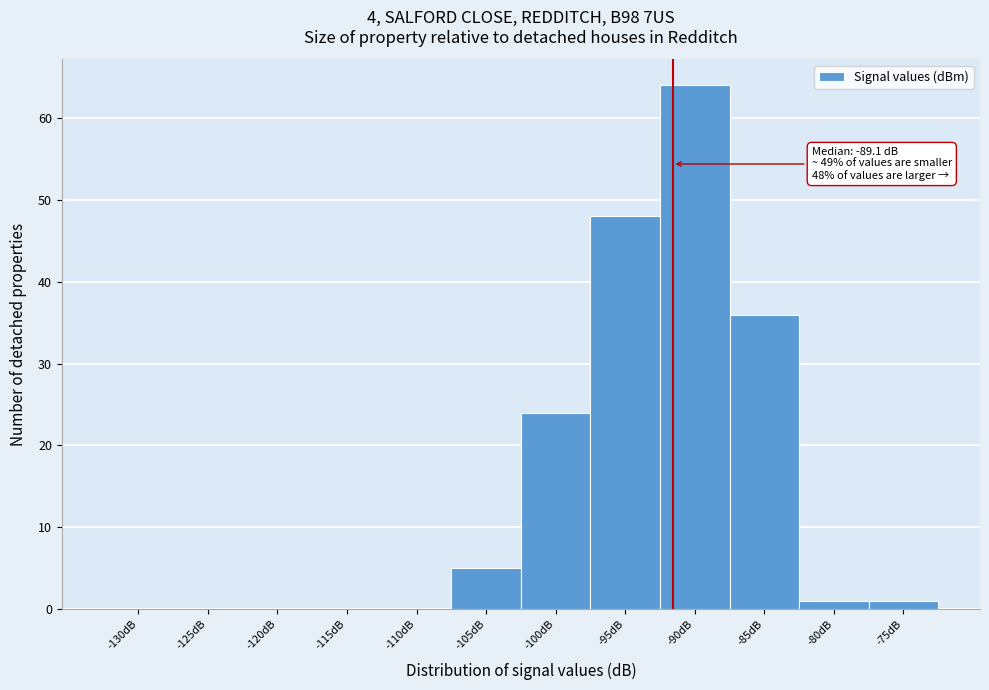

Reading right to left, extract all data points from this chart.

-75dB=1	-80dB=1	-85dB=36	-90dB=64	-95dB=48	-100dB=24	-105dB=5	-110dB=0	-115dB=0	-120dB=0	-125dB=0	-130dB=0